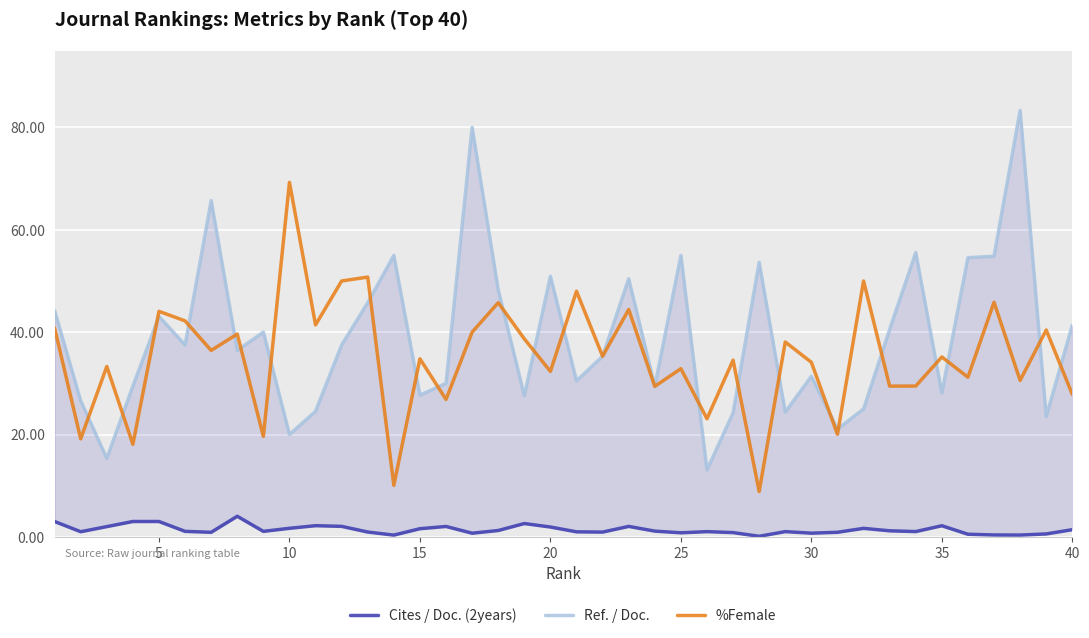

What is the difference between the second highest and minimum values in the Cites / Doc. (2years) series?

2.9